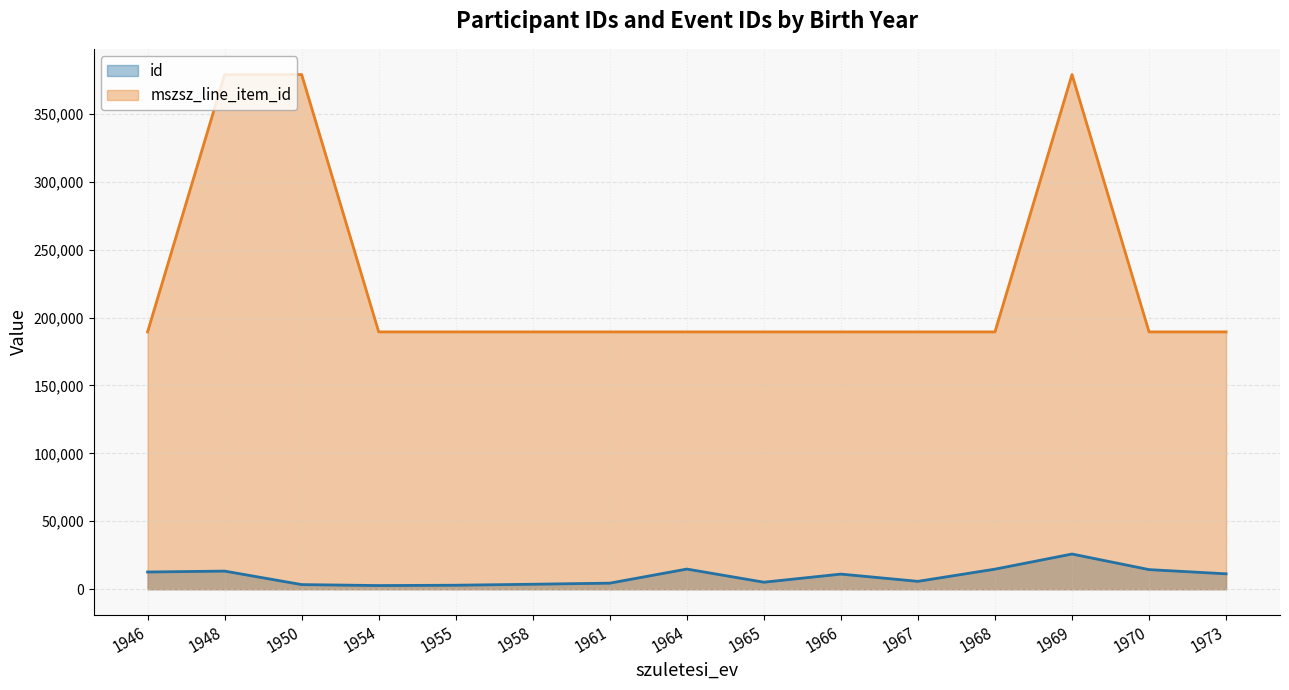

How many data points in id are less than 11125?

7